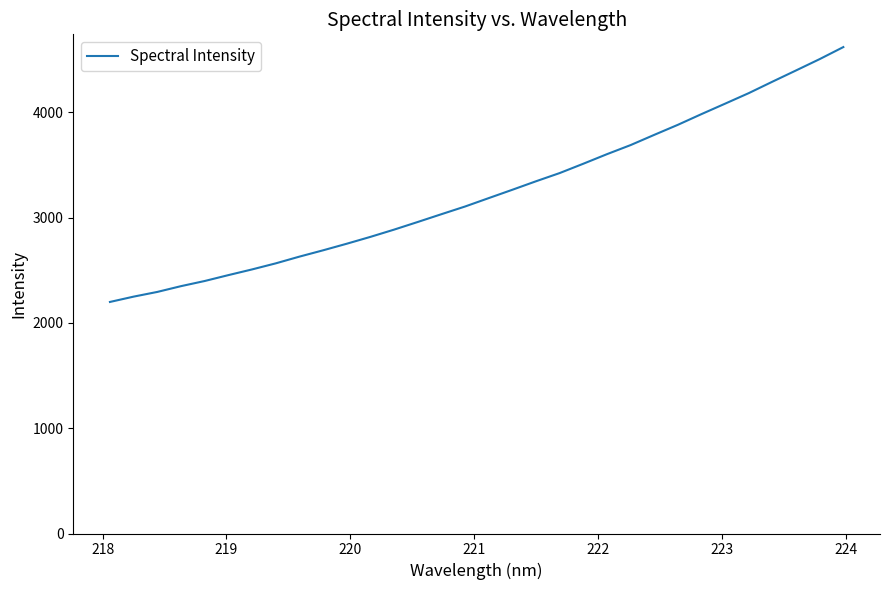

What is the smallest value displayed?

2198.8